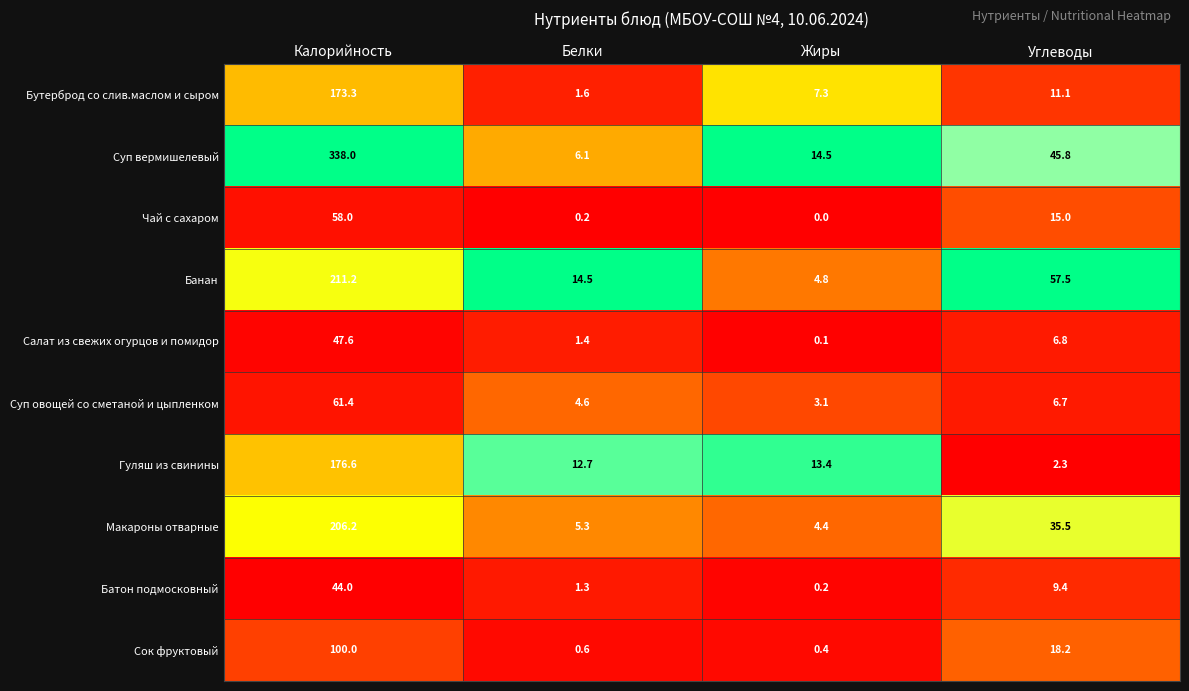

Which category has the highest value across all series?

Калорийность